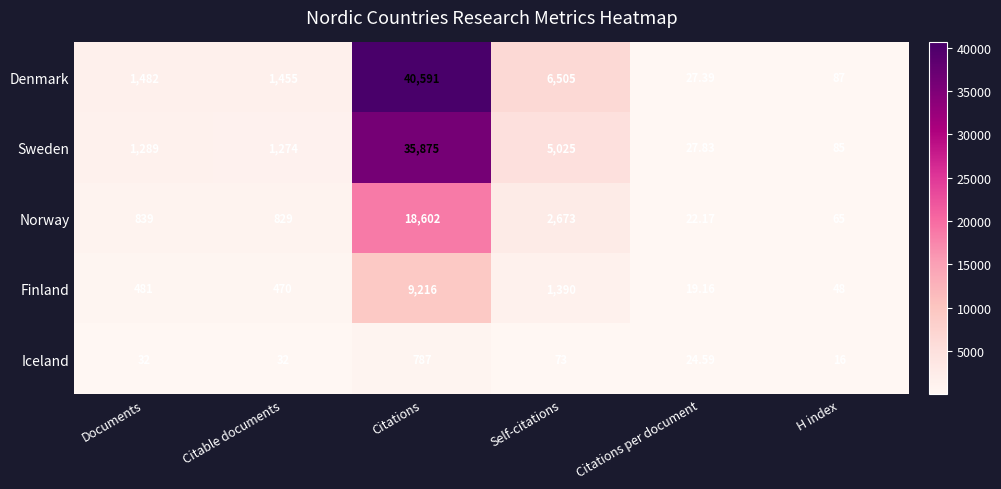

What is the total value across all series at H index?

301.0